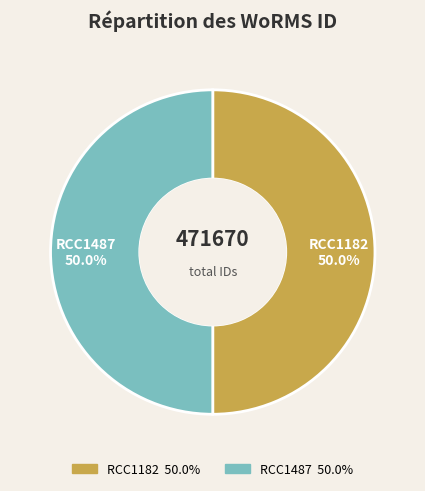

Count the number of slices in the pie.

2